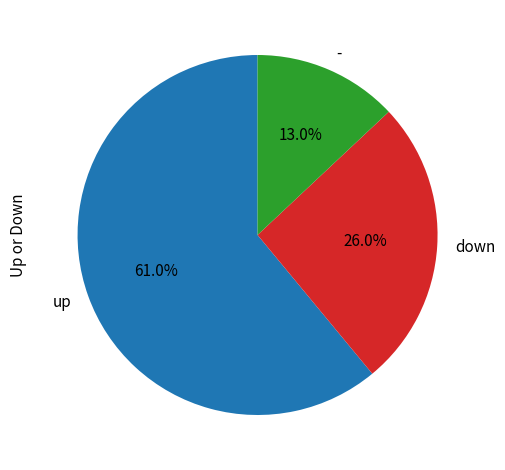

To the nearest percent, what is the difference between the down and up slice percentages?

35%